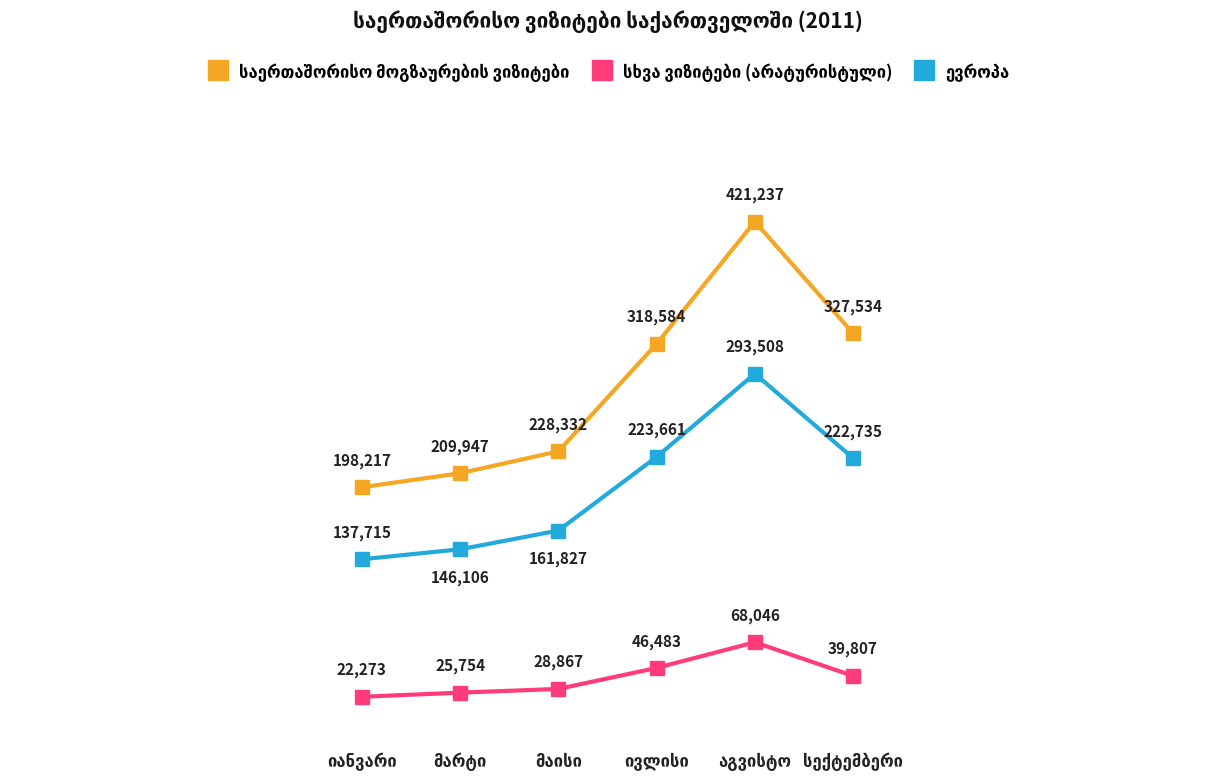

What is the greatest value displayed?

421237